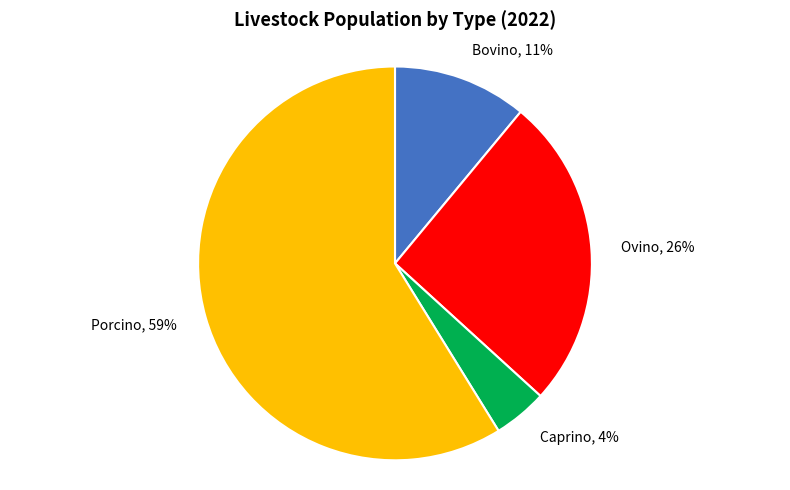

Which has a higher value, Ovino, 26% or Porcino, 59%?

Porcino, 59%